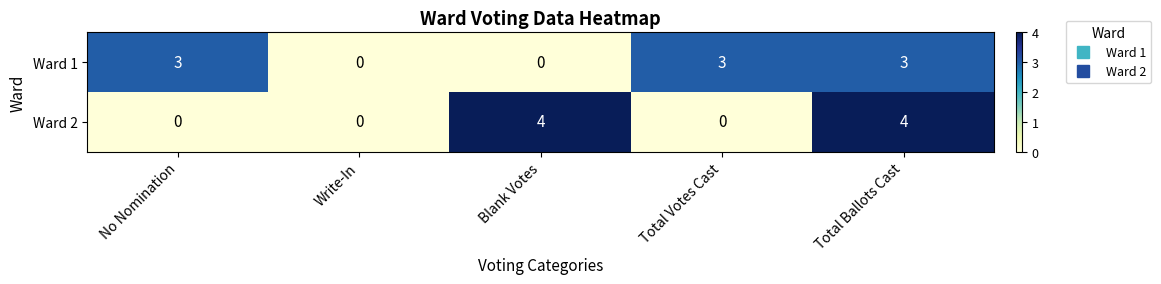

What is the total value across all series at Total Ballots Cast?

7